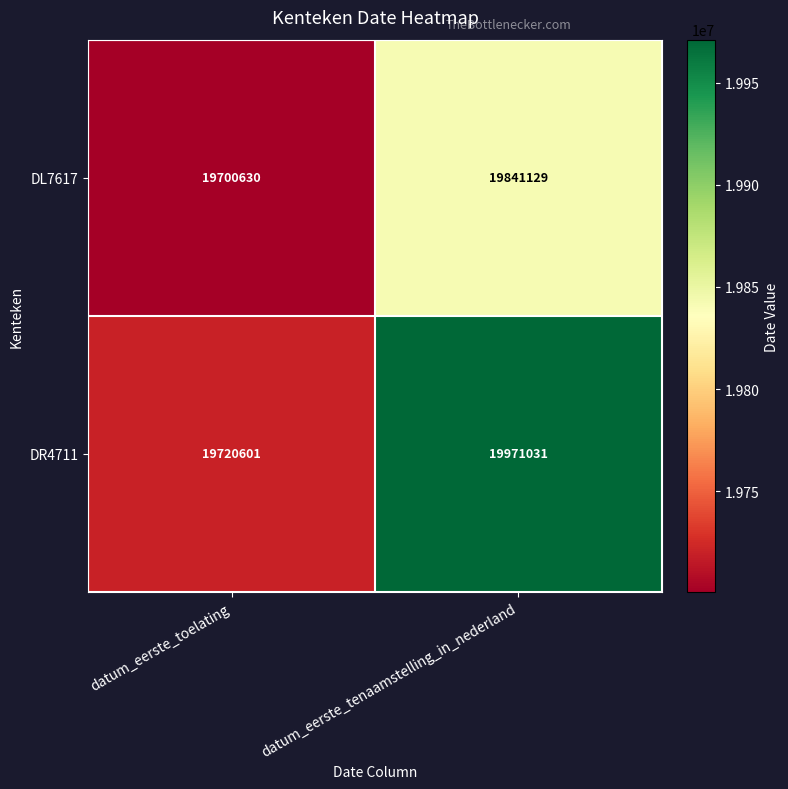

The DR4711 series shows 19971031 at datum_eerste_tenaamstelling_in_nederland. True or false?

True